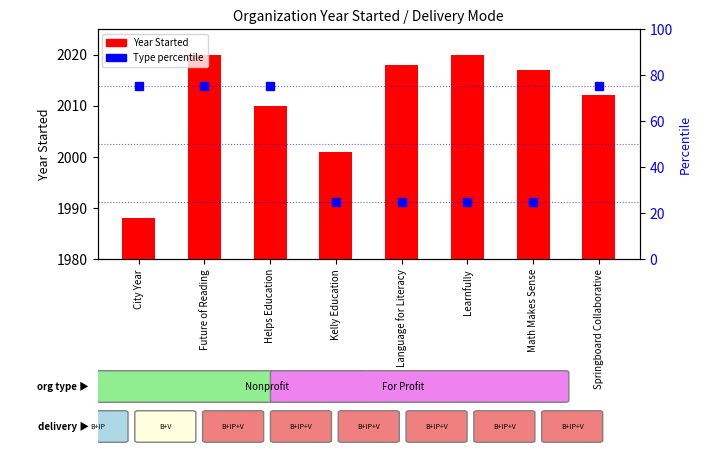

Is it true that Year Started equals 3172 at Future of Reading?

False